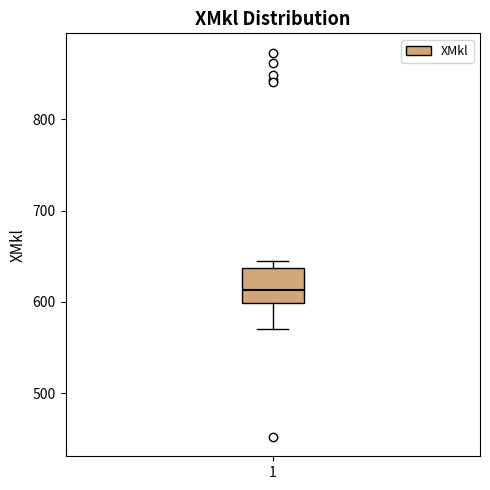

Read this box plot against the y-axis: the position of the median line, the range covered by the box, and the ends of both whiskers. The values are not printed on the chart, so give them approximately, as read against the axis.

median 610, box 600 to 640, whiskers 570 to 640 (just above the box's upper edge)